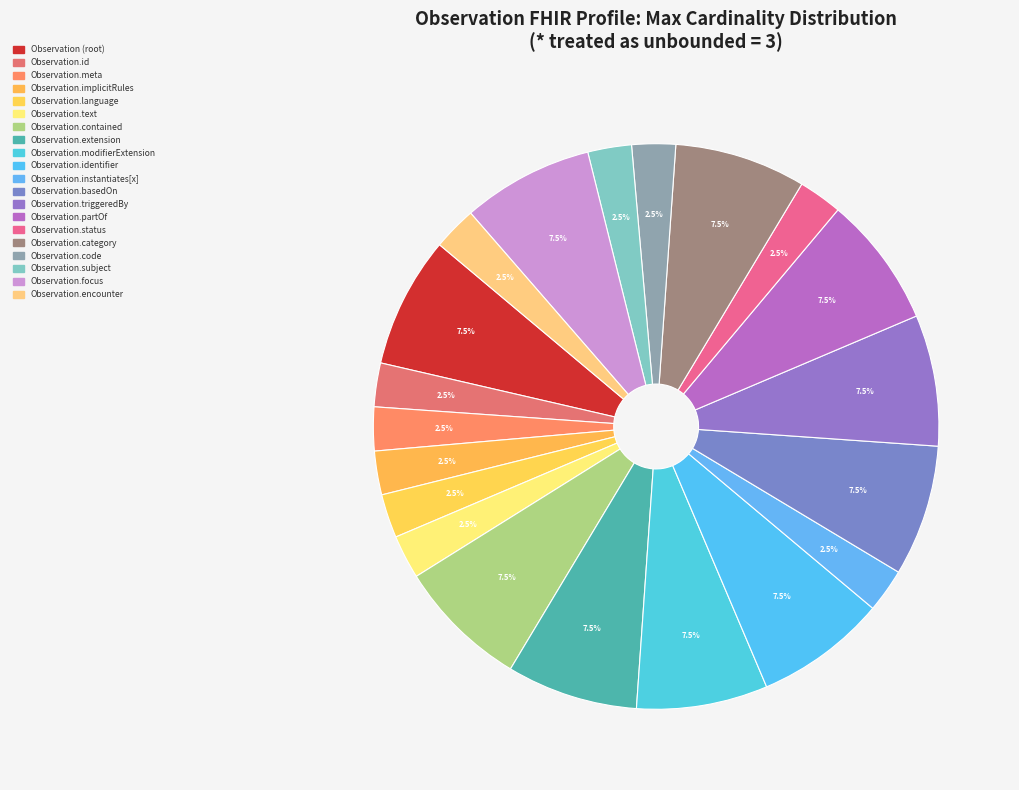

How many segments does this pie chart have?

20